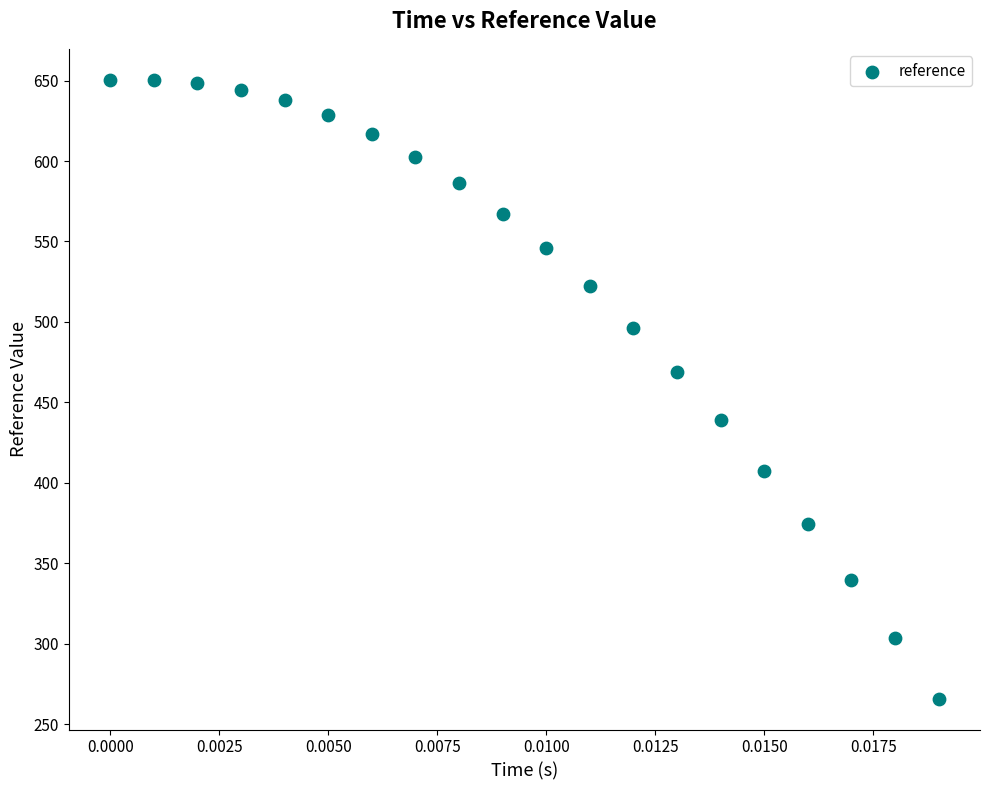

What is the range of Y values (max minus min)?

384.7